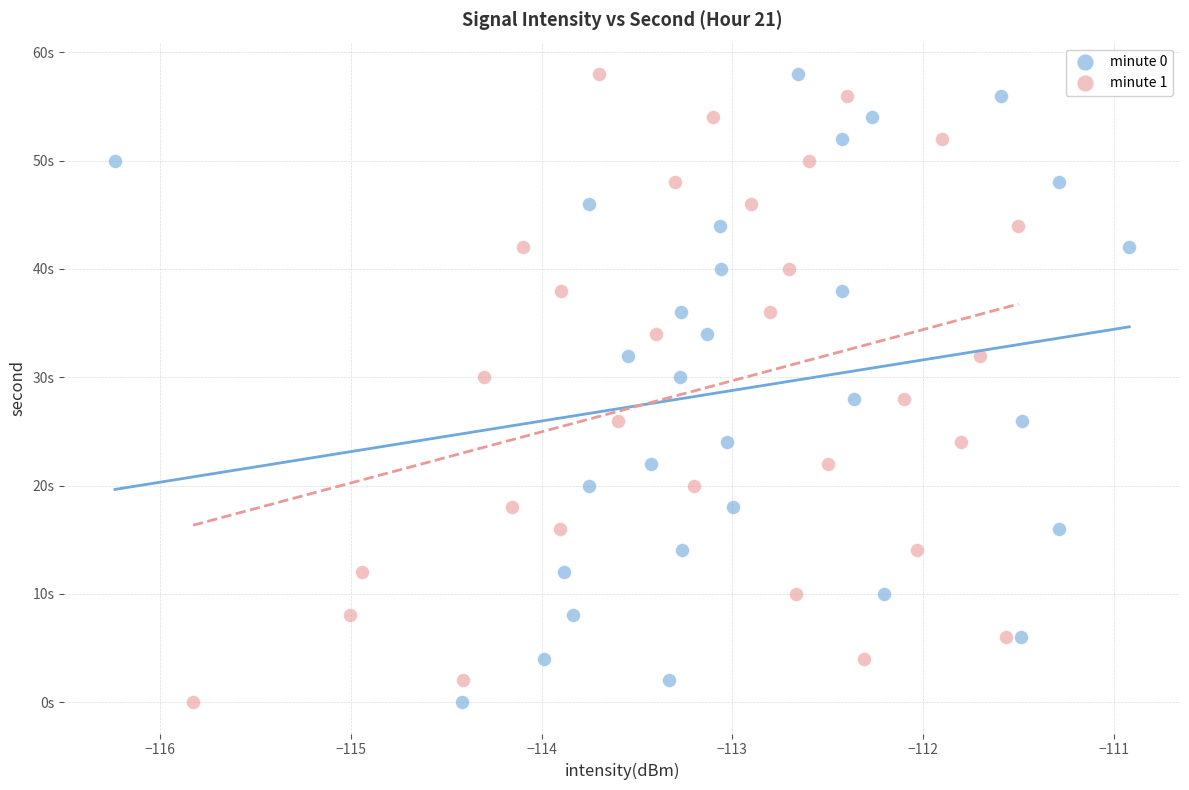

What are all the series names shown in the legend?

minute 0, minute 1